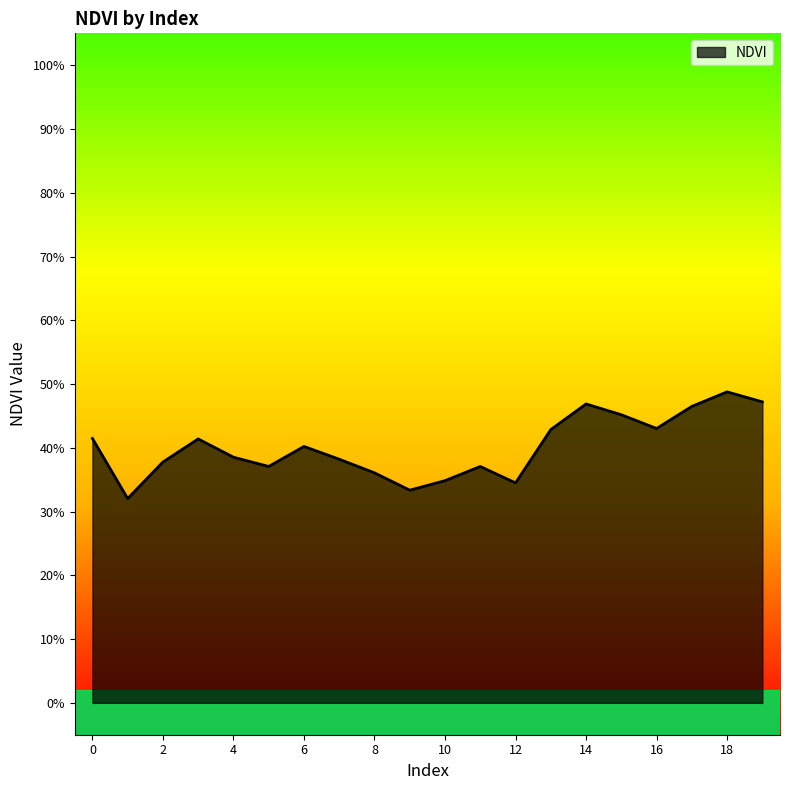

At which label is the value closest to 0?

1